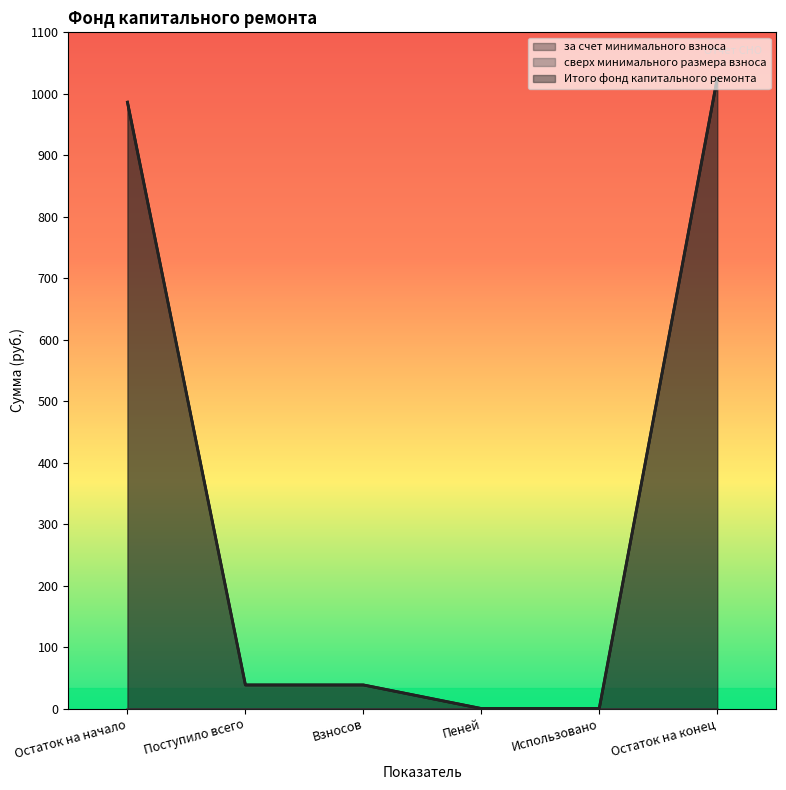

What position from the left is Остаток на начало?

1